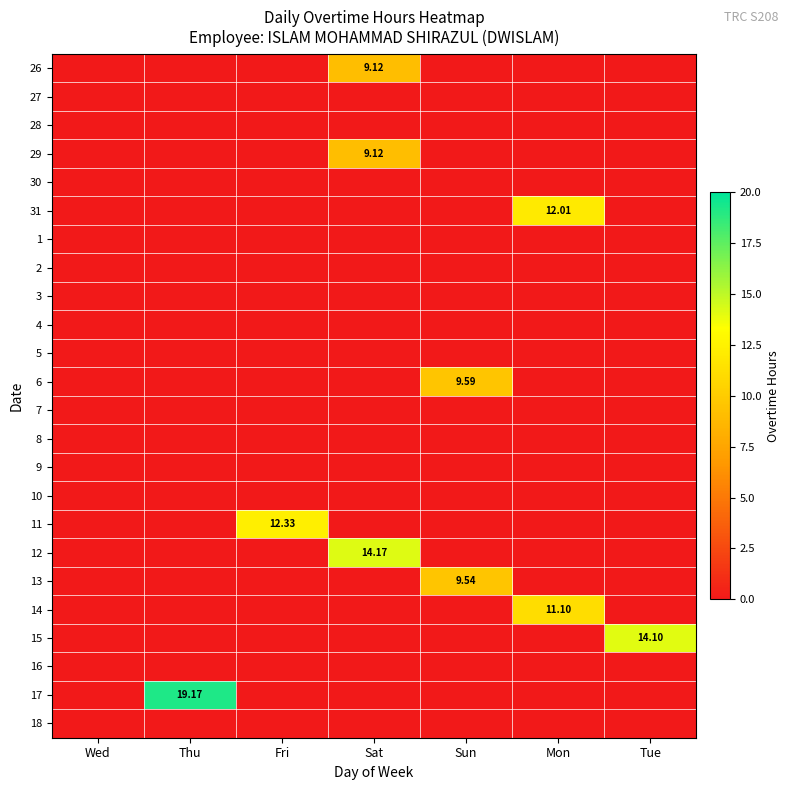

Which series has the largest total across all categories?

17